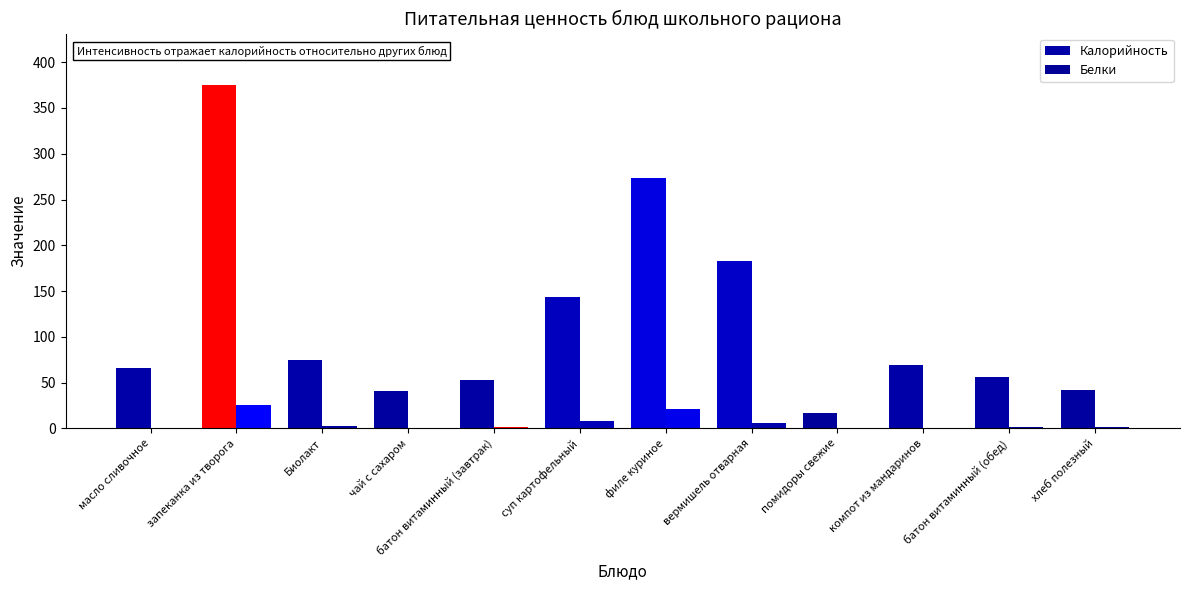

What is the highest value of the Белки series?

25.2